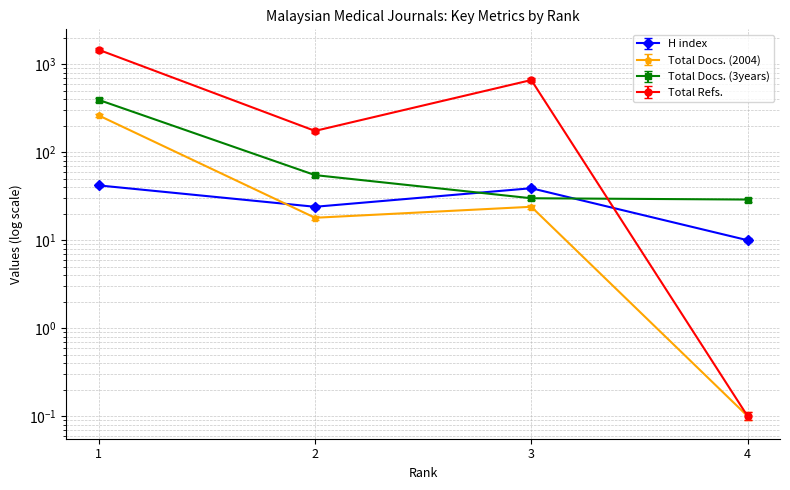

How many series are shown in this chart?

4